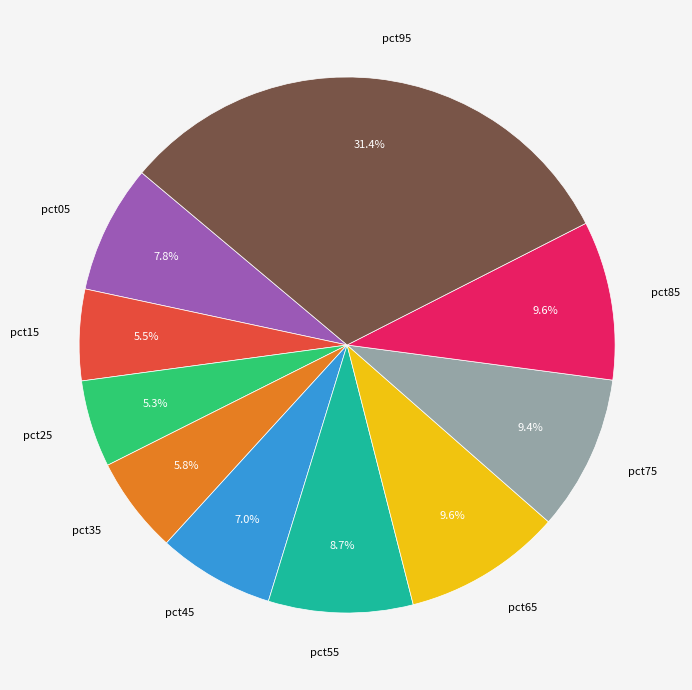

Which has a higher value, pct75 or pct35?

pct75